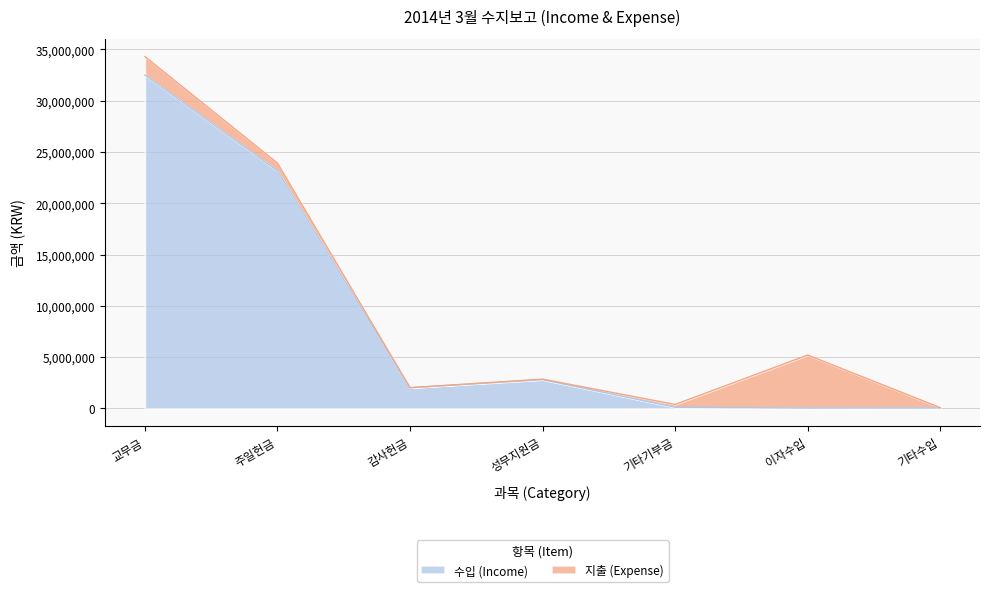

Rank the categories by value from lowest to highest.

이자수입, 기타수입, 기타기부금, 감사헌금, 성무지원금, 주일헌금, 교무금